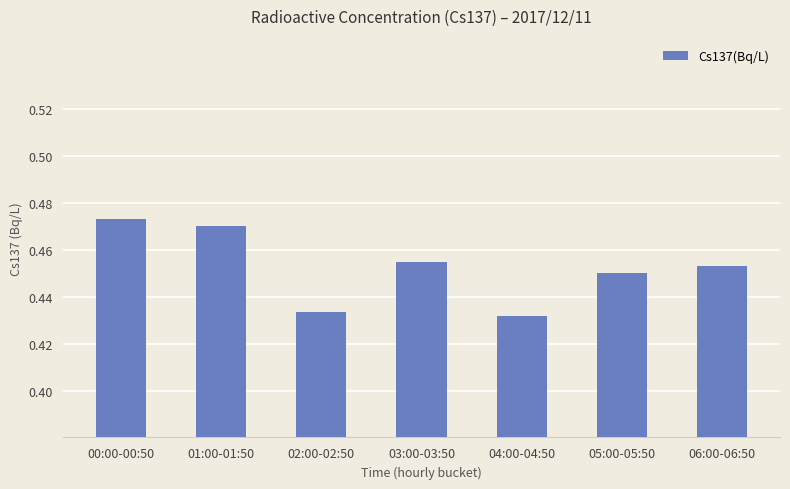

Are the bars grouped side by side (vs. stacked)?

No